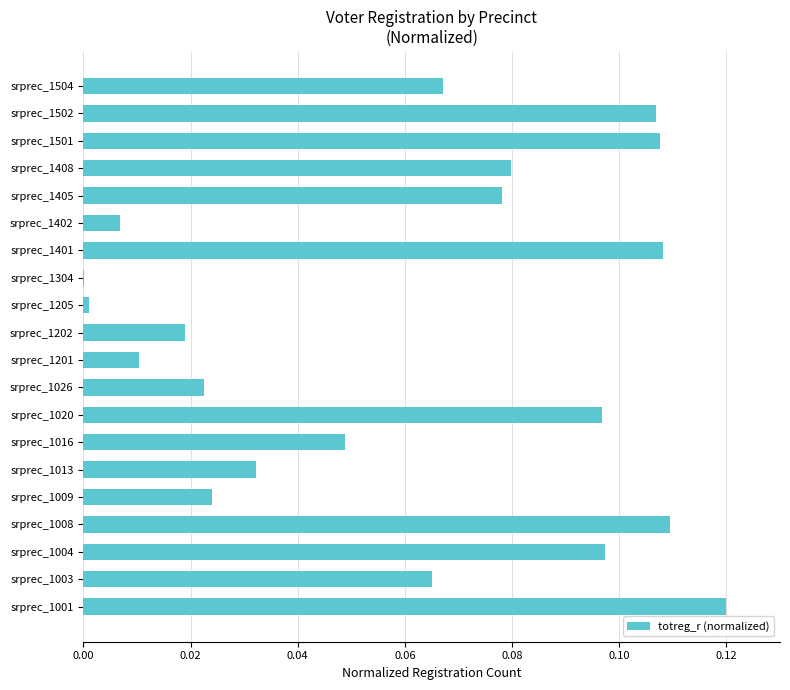

What is the change in value from srprec_1026 to srprec_1502?

+0.1